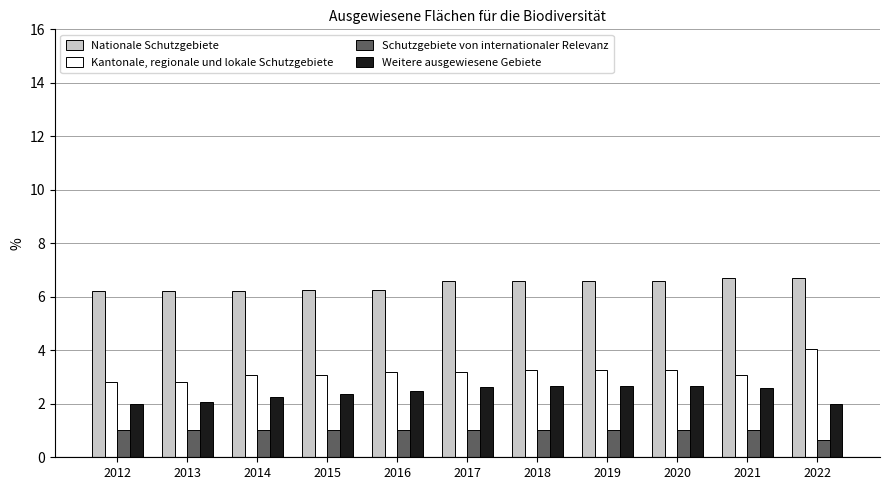

At 2012, list the series in order from largest to smallest.

Nationale Schutzgebiete, Kantonale, regionale und lokale Schutzgebiete, Weitere ausgewiesene Gebiete, Schutzgebiete von internationaler Relevanz